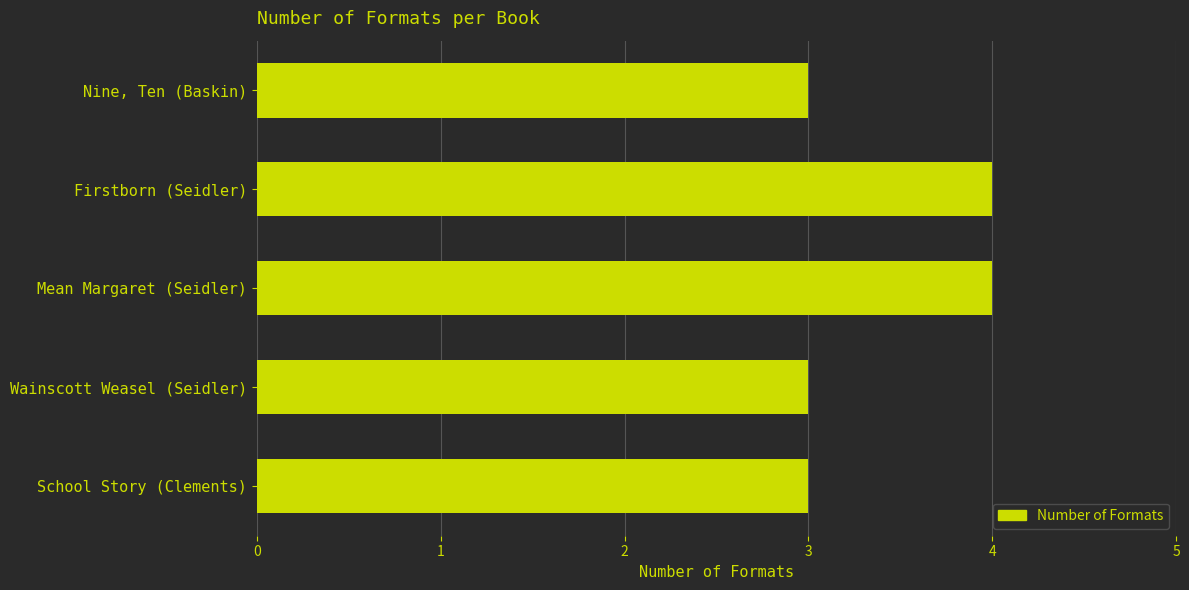

The chart shows a value of 5 at Wainscott Weasel (Seidler). True or false?

False